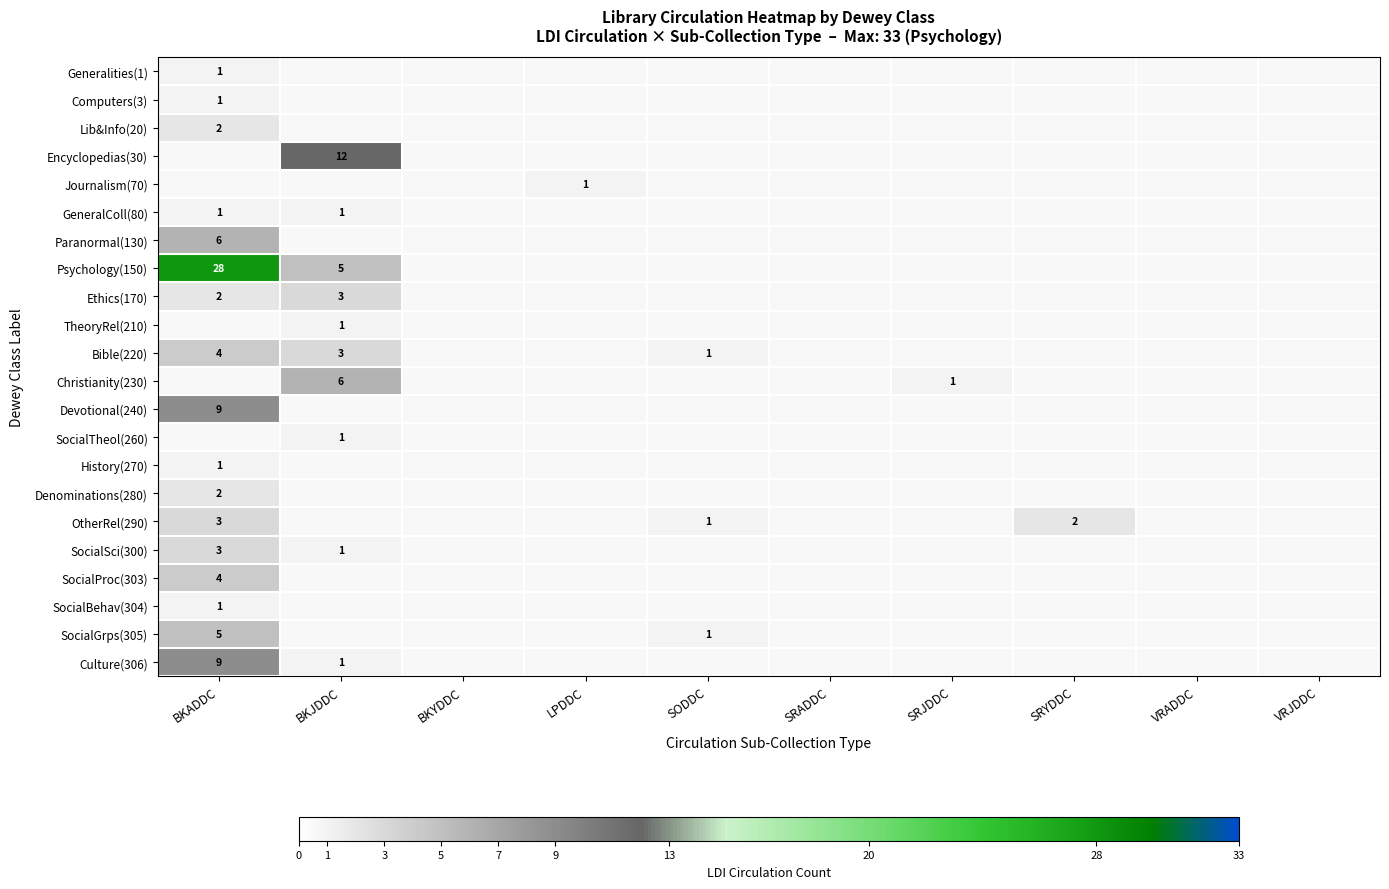

The value of Computers(3) at BKADDC is 2. True or false?

False